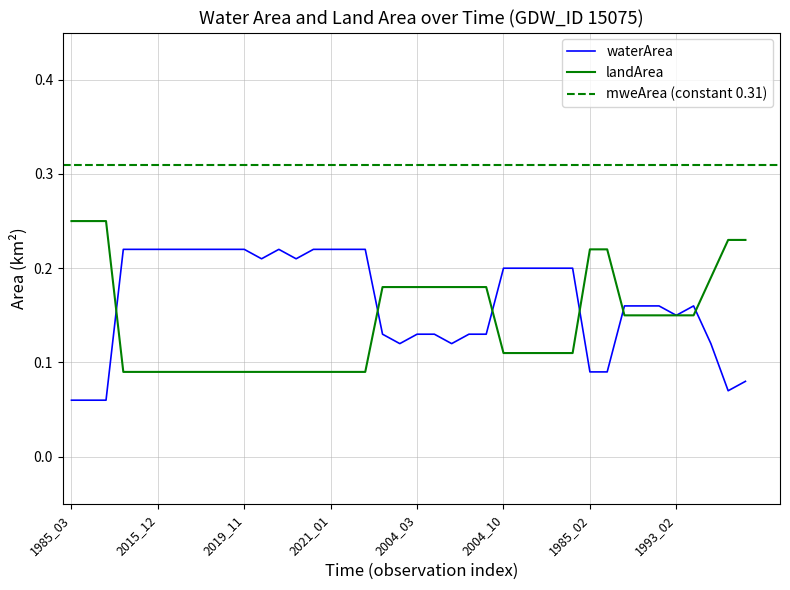

How many interior local valleys does the waterArea series have?

6